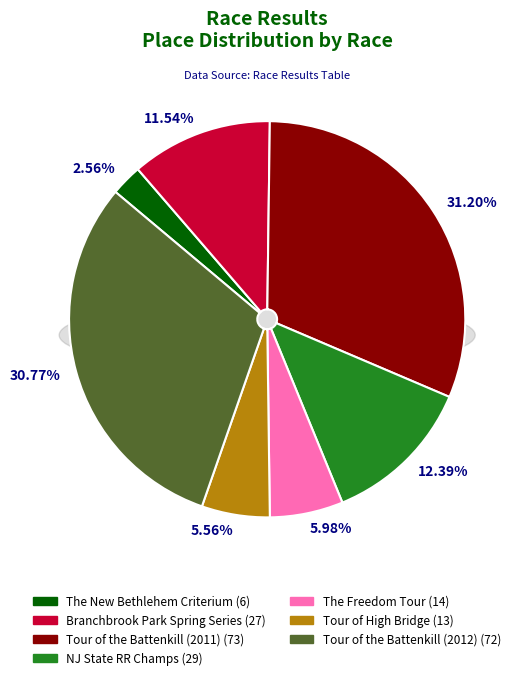

True or false: Tour of the Battenkill (2012) accounts for 31% of the total.

True